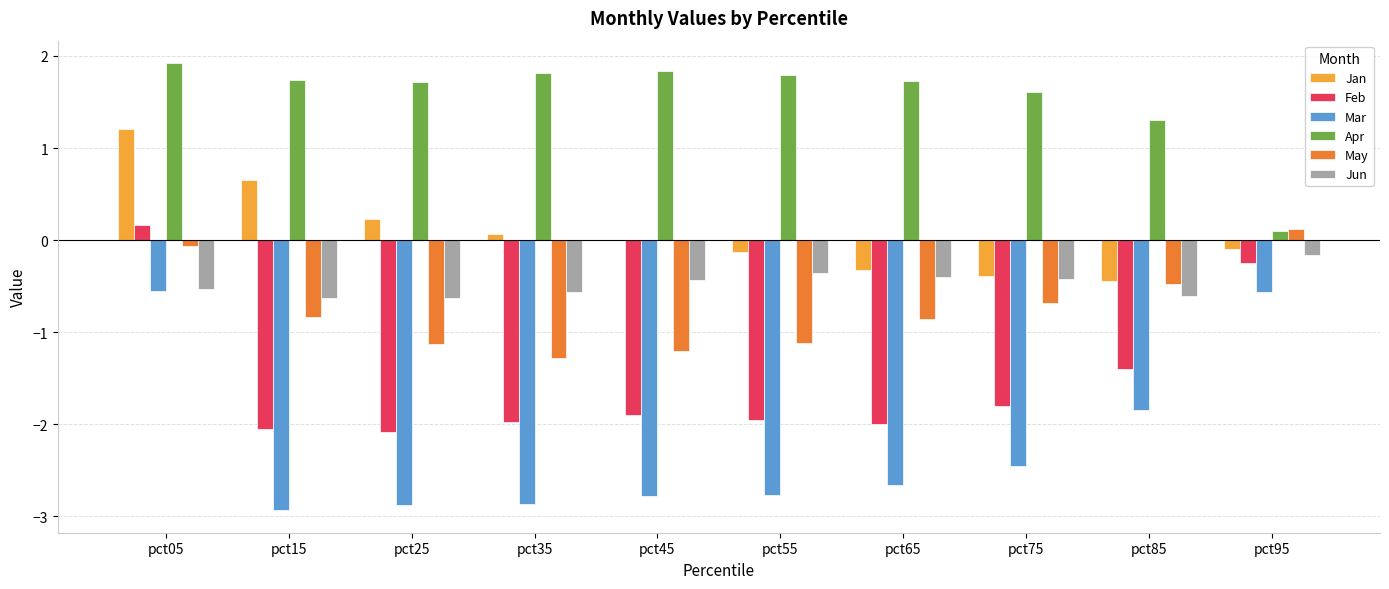

Which series has the largest range (max minus min)?

Mar